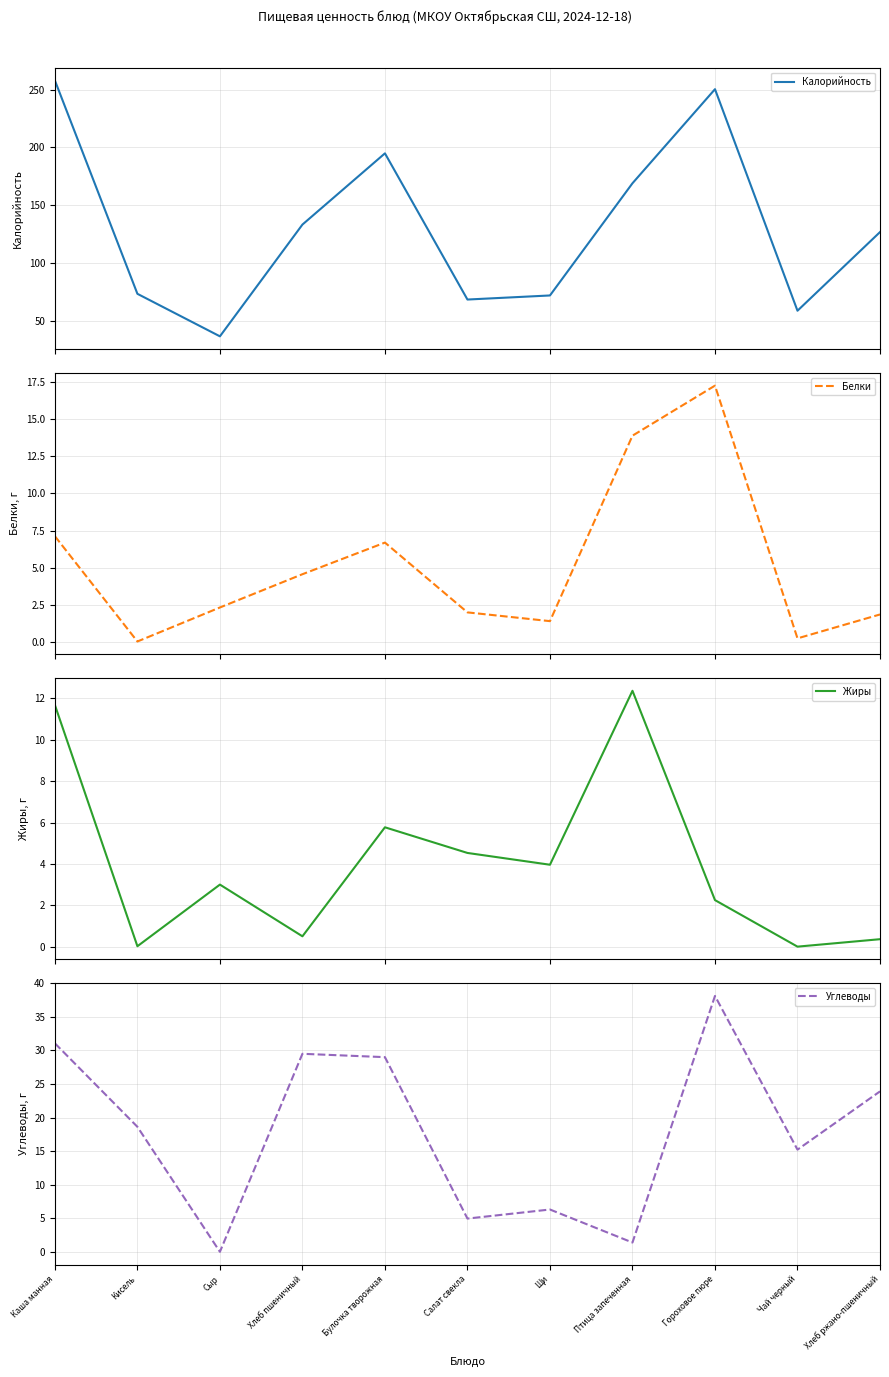

At which category does Белки reach its first local peak?

Булочка творожная